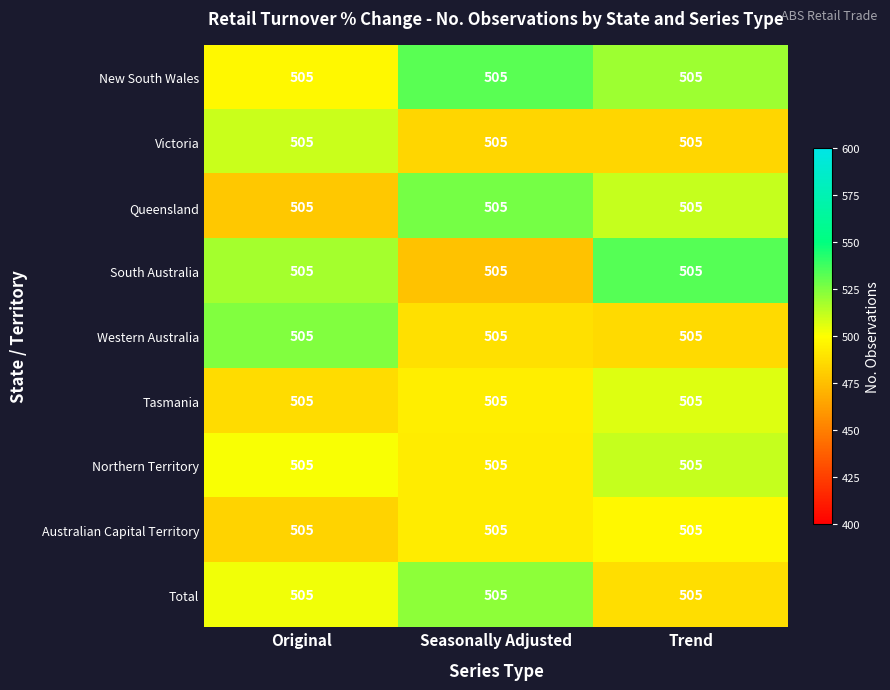

At Original, list the series in order from largest to smallest.

Western Australia, South Australia, Victoria, Total, Northern Territory, New South Wales, Tasmania, Australian Capital Territory, Queensland